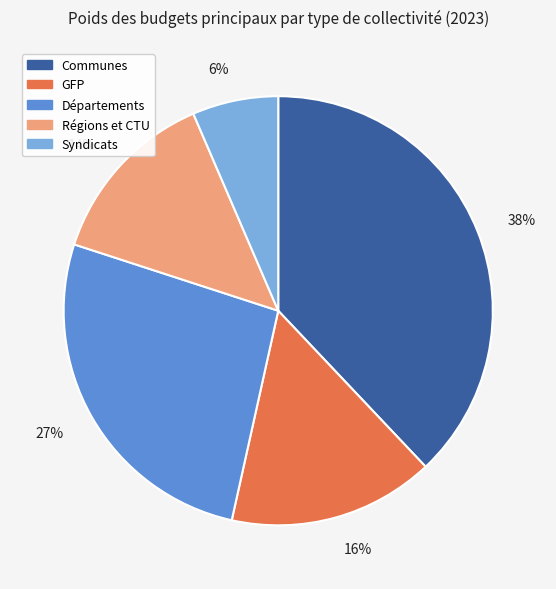

Count the number of slices in the pie.

5